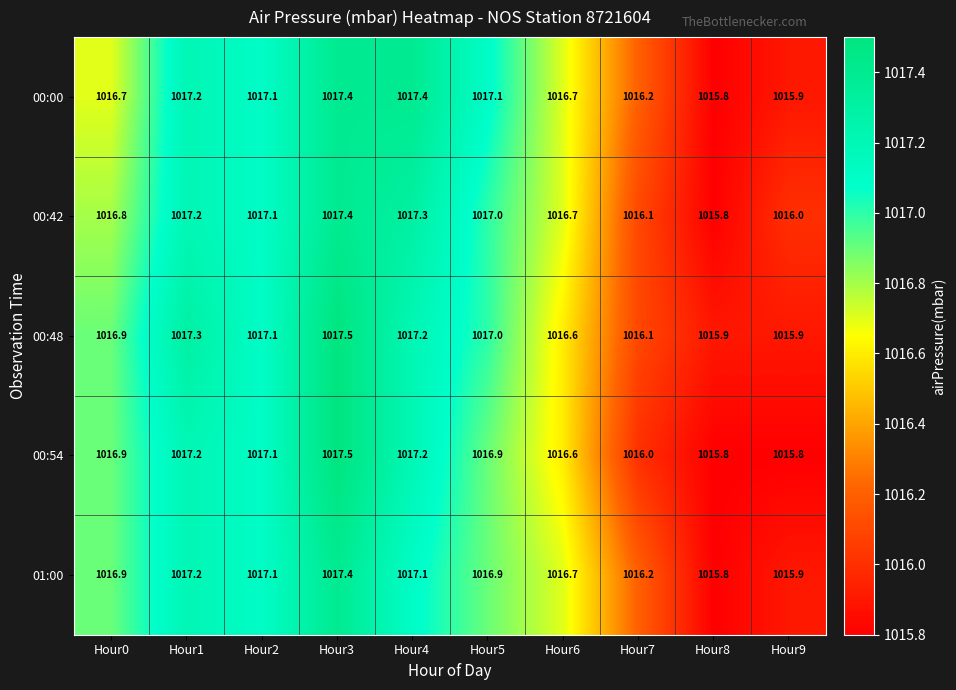

Is it true that 00:42 equals 1016.1 at Hour7?

True